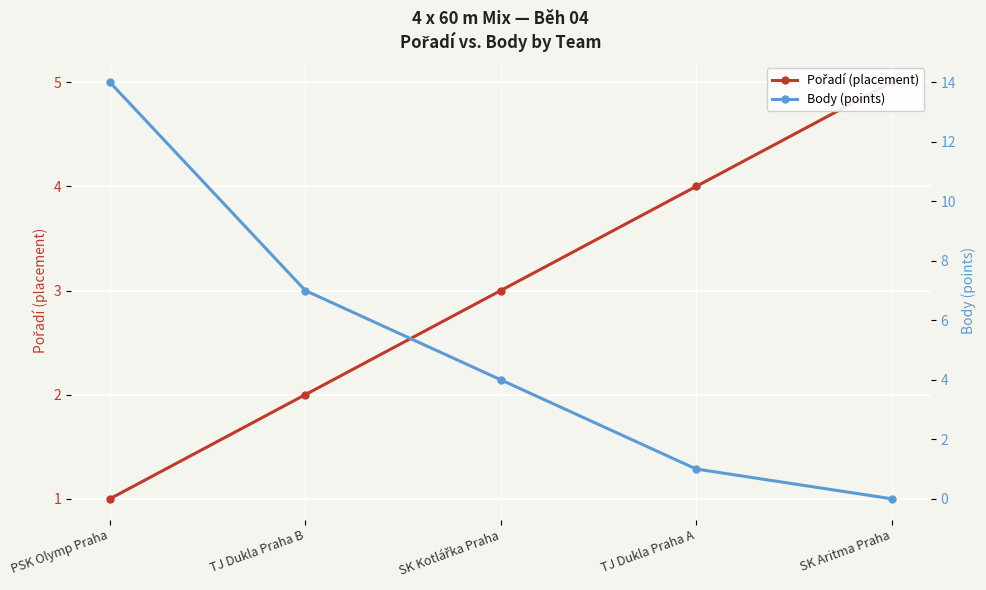

Between PSK Olymp Praha and SK Kotlářka Praha, which is larger?

SK Kotlářka Praha